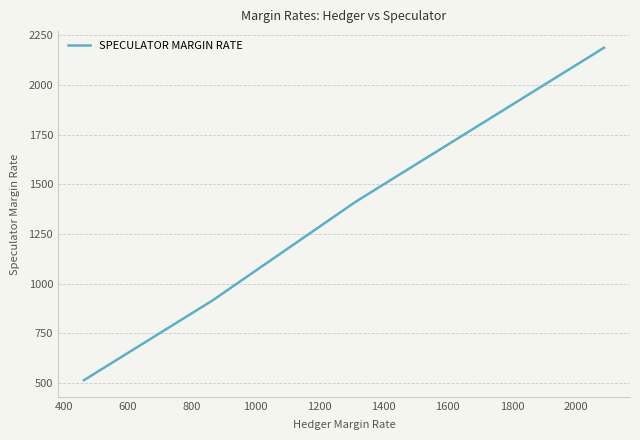

How many lines are shown in the chart?

1